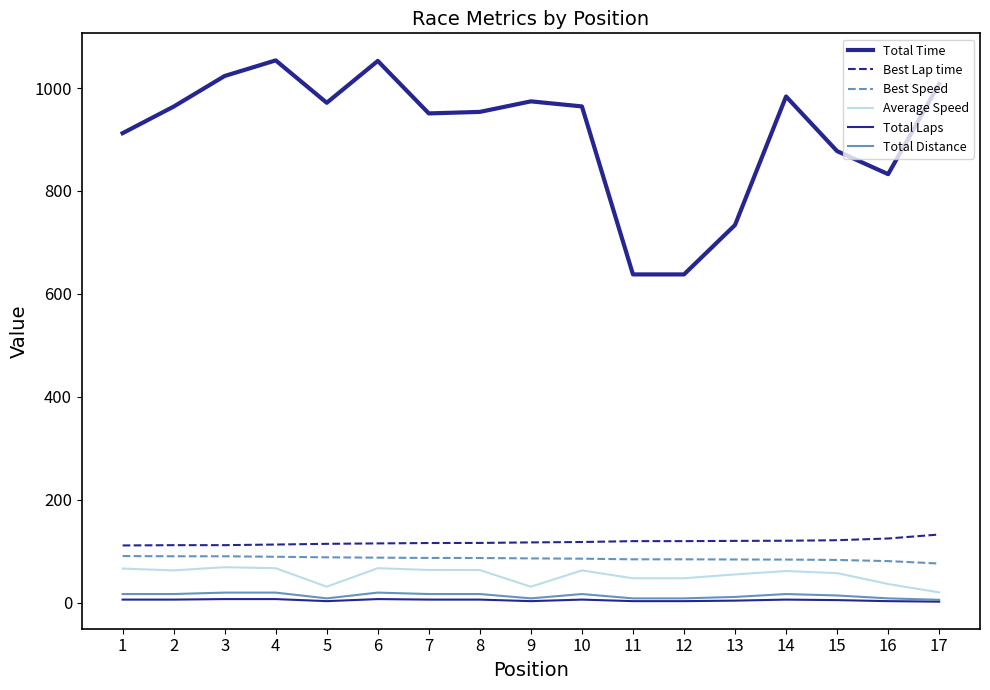

What is the value of the Average Speed point at the 17th from the left?

20.0